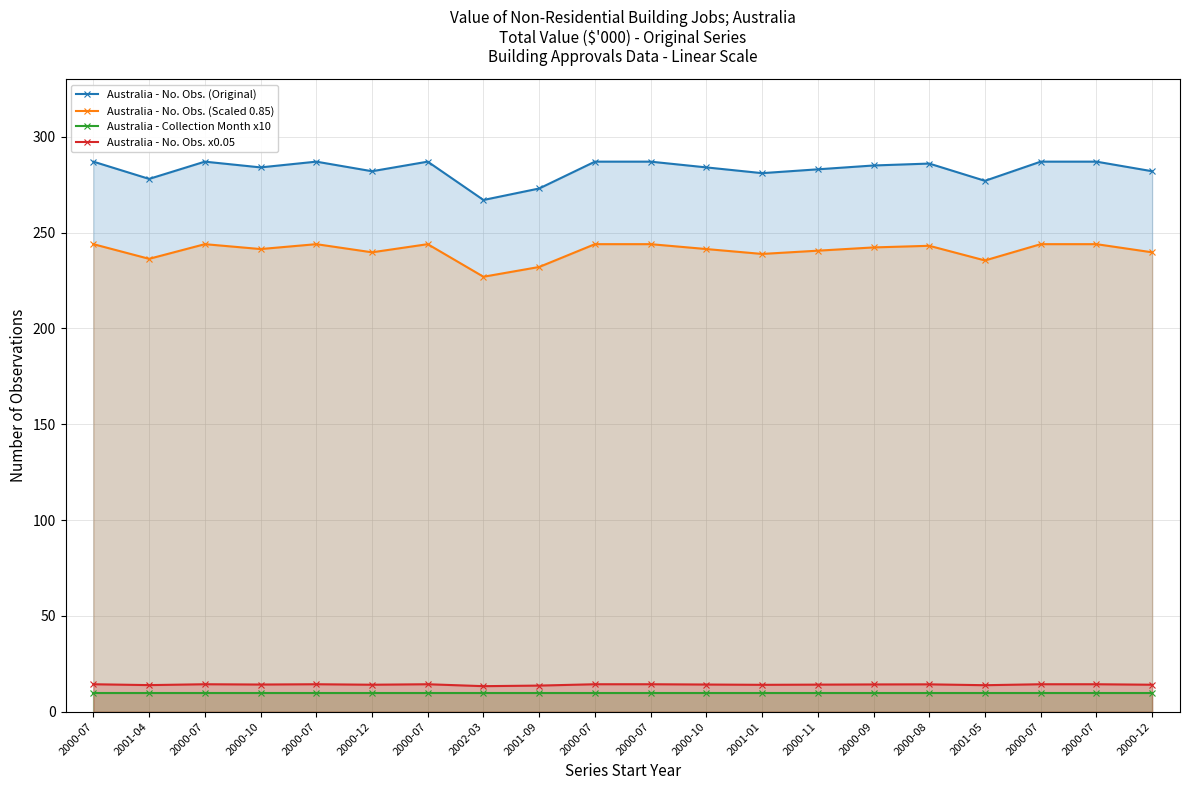

Reading right to left, what are all the values shown in this chart?

Australia - No. Obs. (Original): 2000-12=282.0	2000-07=287.0	2000-07=287.0	2001-05=277.0	2000-08=286.0	2000-09=285.0	2000-11=283.0	2001-01=281.0	2000-10=284.0	2000-07=287.0	2000-07=287.0	2001-09=273.0	2002-03=267.0	2000-07=287.0	2000-12=282.0	2000-07=287.0	2000-10=284.0	2000-07=287.0	2001-04=278.0	2000-07=287.0
Australia - No. Obs. (Scaled 0.85): 2000-12=239.7	2000-07=243.9	2000-07=243.9	2001-05=235.4	2000-08=243.1	2000-09=242.2	2000-11=240.5	2001-01=238.8	2000-10=241.4	2000-07=243.9	2000-07=243.9	2001-09=232.0	2002-03=226.9	2000-07=243.9	2000-12=239.7	2000-07=243.9	2000-10=241.4	2000-07=243.9	2001-04=236.3	2000-07=243.9
Australia - Collection Month x10: 2000-12=10.0	2000-07=10.0	2000-07=10.0	2001-05=10.0	2000-08=10.0	2000-09=10.0	2000-11=10.0	2001-01=10.0	2000-10=10.0	2000-07=10.0	2000-07=10.0	2001-09=10.0	2002-03=10.0	2000-07=10.0	2000-12=10.0	2000-07=10.0	2000-10=10.0	2000-07=10.0	2001-04=10.0	2000-07=10.0
Australia - No. Obs. x0.05: 2000-12=14.1	2000-07=14.4	2000-07=14.4	2001-05=13.9	2000-08=14.3	2000-09=14.2	2000-11=14.2	2001-01=14.1	2000-10=14.2	2000-07=14.4	2000-07=14.4	2001-09=13.7	2002-03=13.4	2000-07=14.4	2000-12=14.1	2000-07=14.4	2000-10=14.2	2000-07=14.4	2001-04=13.9	2000-07=14.4